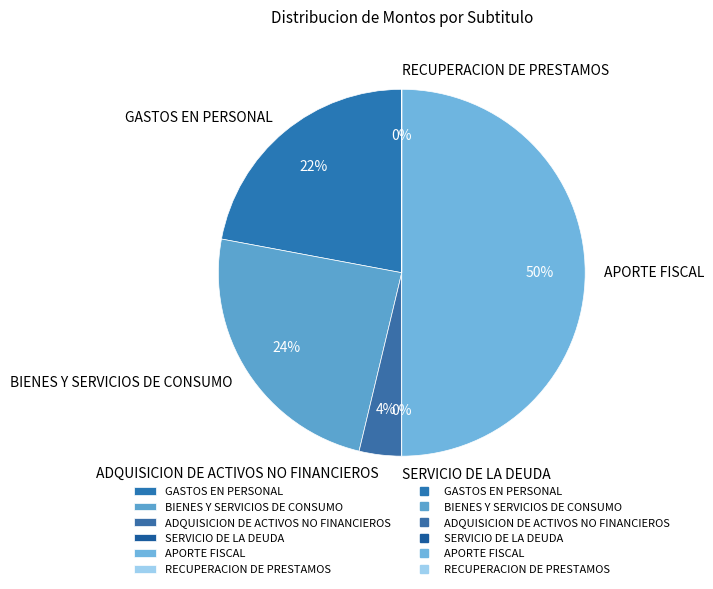

Combined, do ADQUISICION DE ACTIVOS NO FINANCIEROS and APORTE FISCAL account for over 50%?

Yes